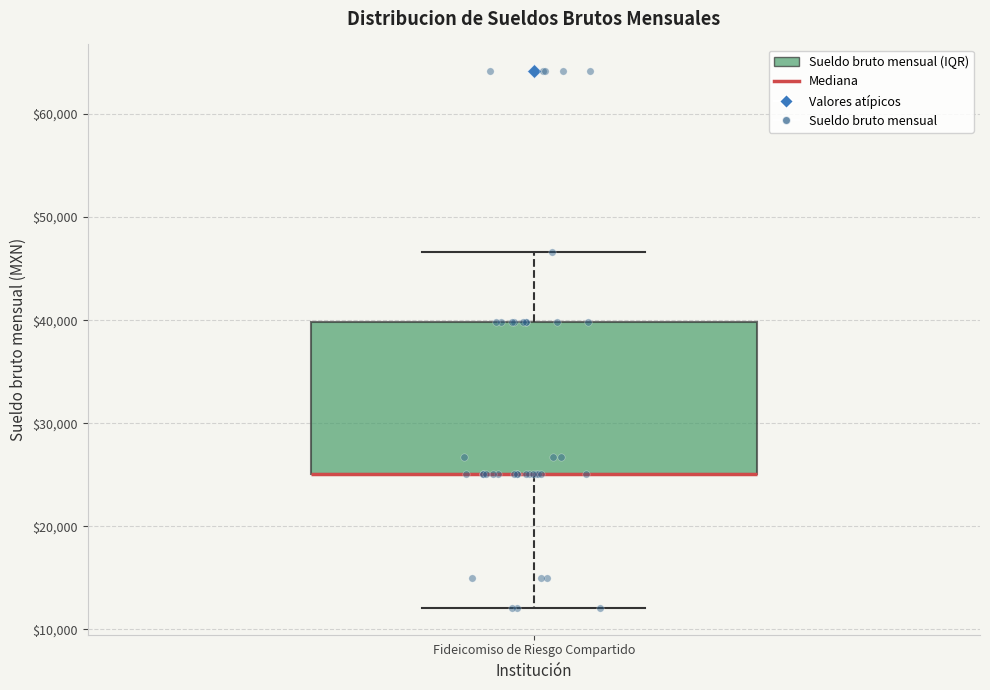

Transcribe this box plot: give where the median line is, the range the box spans, and where the two whiskers end, as read against the y-axis. The values are not printed on the chart, so give them approximately, as read against the axis.

median 25000 (drawn on the box's lower edge), box 25000 to 40000, whiskers 12000 to 47000